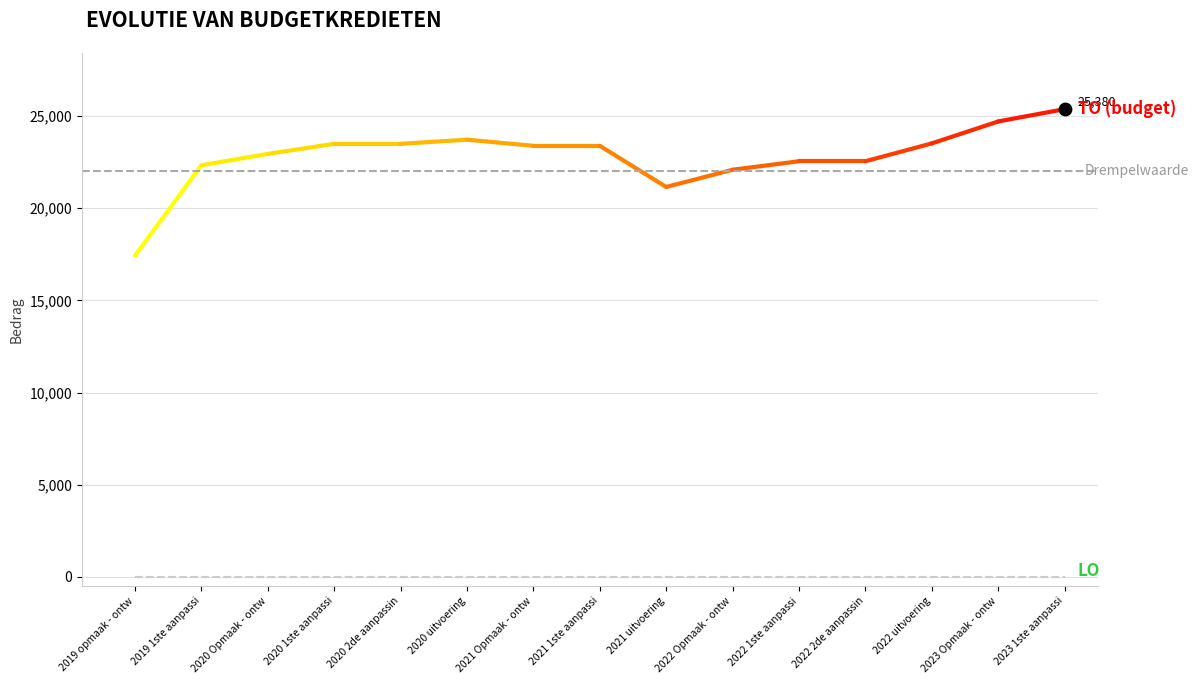

At which category is the sum across all series the highest?

2023 1ste aanpassing - ontwerp